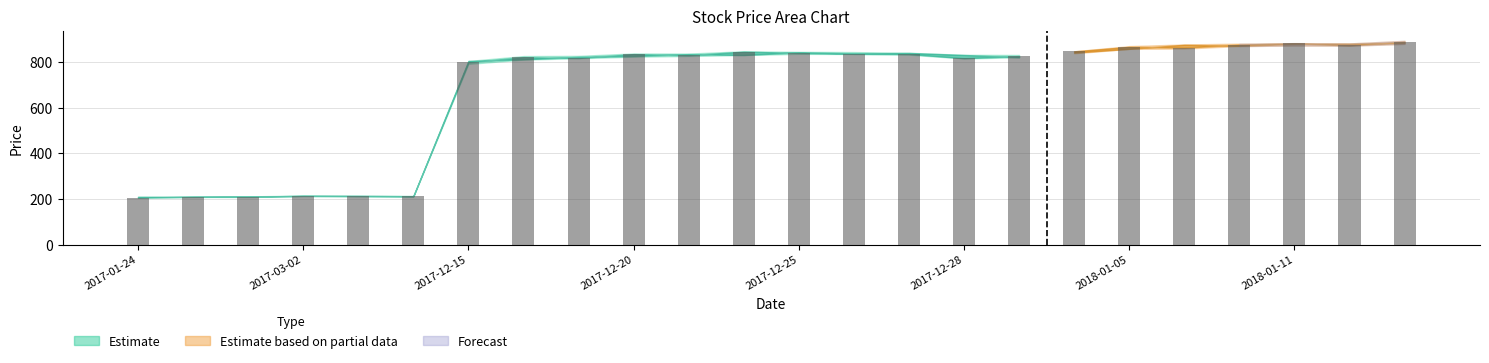

What is the smallest value displayed?

205.9